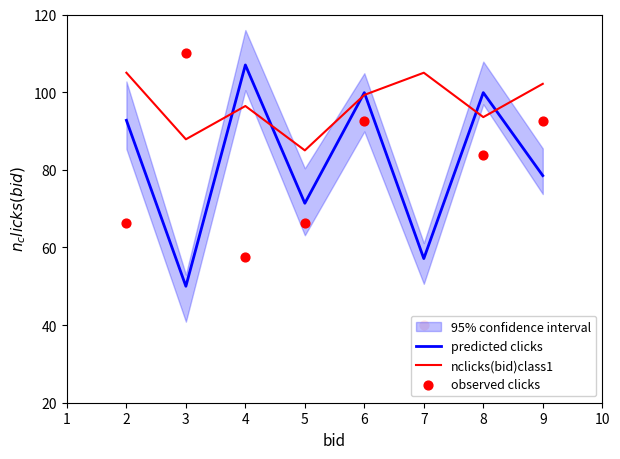

Which series contains the lowest Y value?

observed clicks